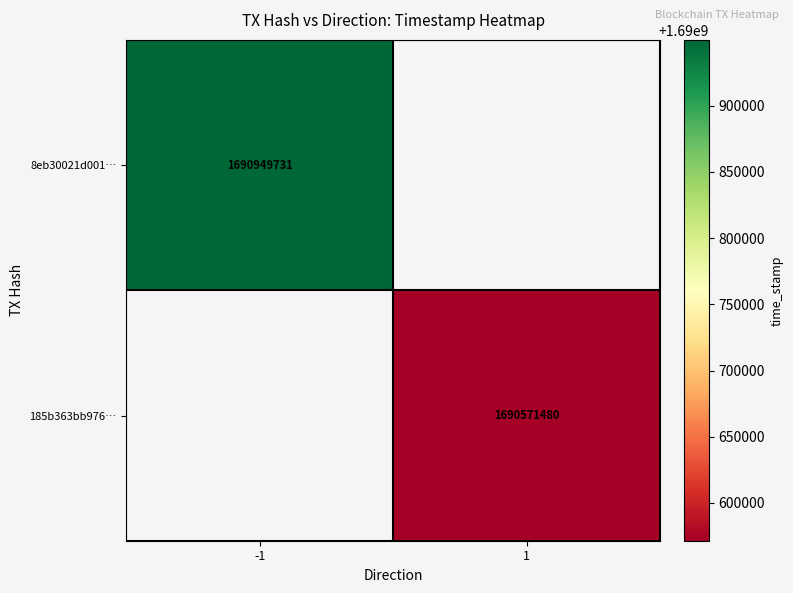

At which category does the chart reach its peak across all series?

-1